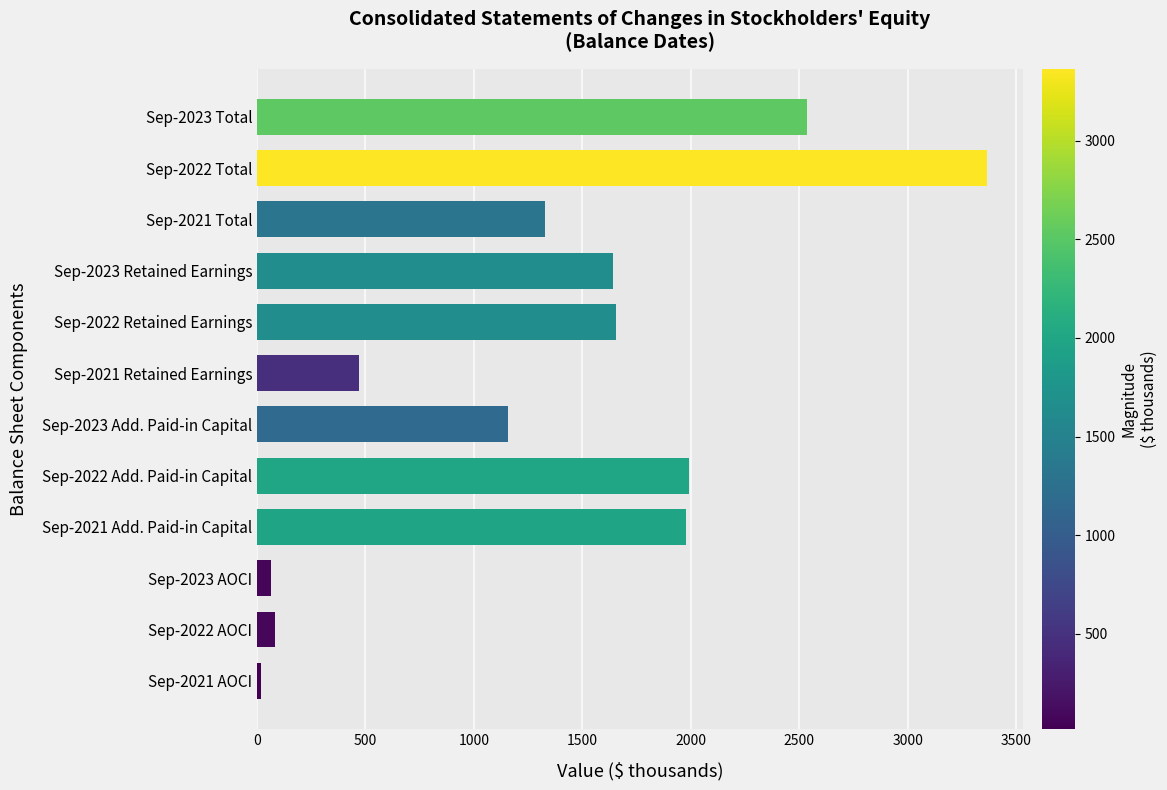

True or false: the data shows 649.0 at Sep-2023 Add. Paid-in Capital.

False